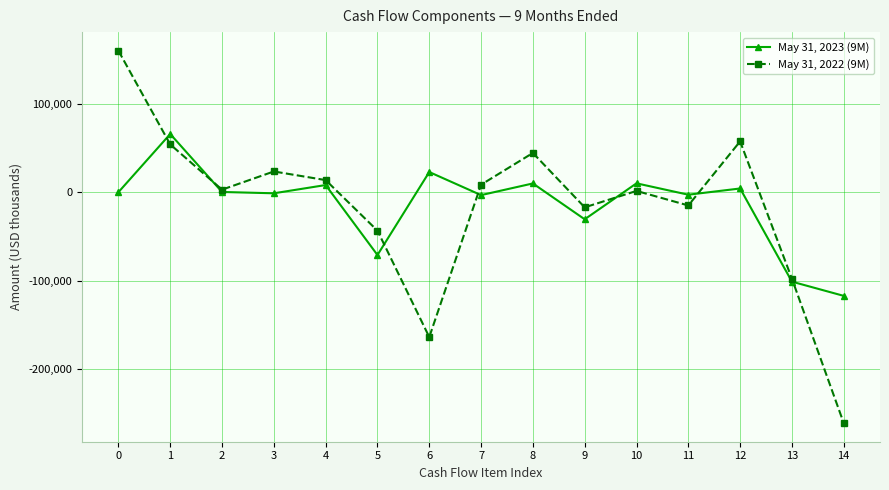

Between which two adjacent categories do May 31, 2022 (9M) and May 31, 2023 (9M) first intersect?

0 and 1